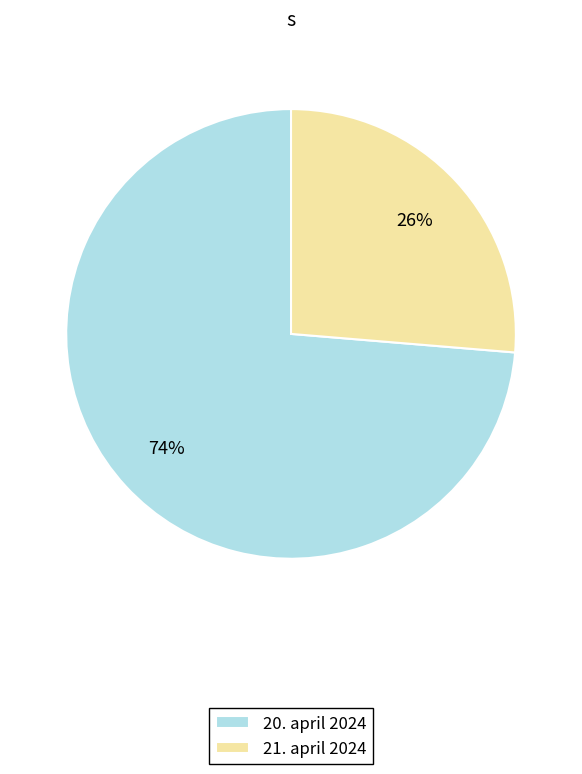

To the nearest percent, what is the average slice percentage?

50%